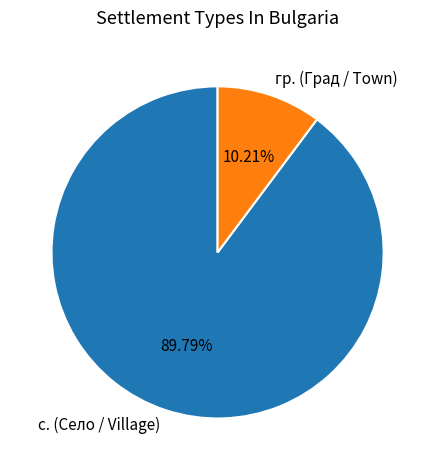

Which slice represents more than half of the pie?

с. (Село / Village)